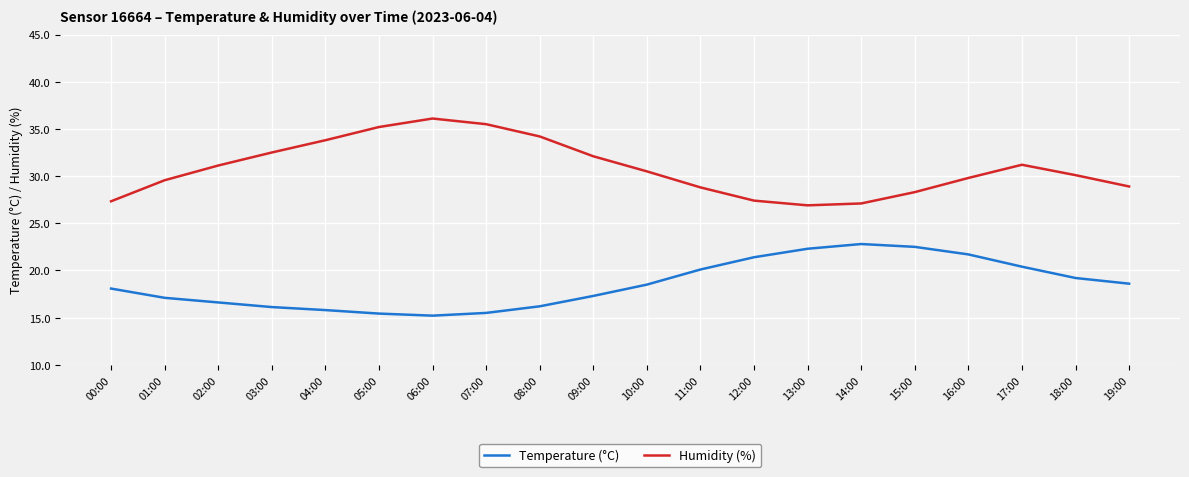

How many lines are shown in the chart?

2